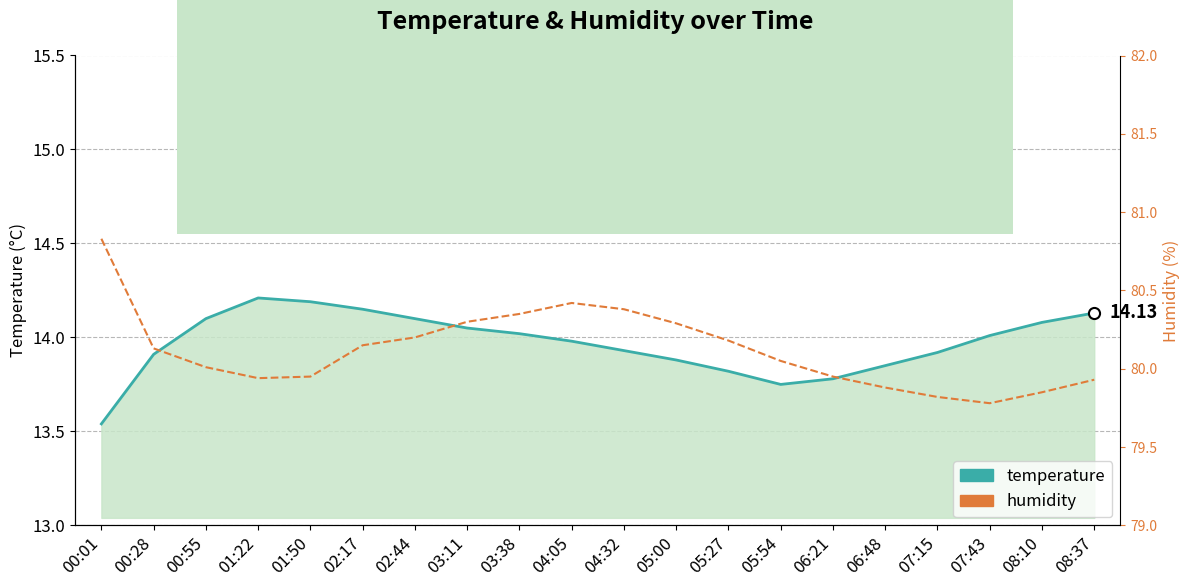

What are all the series names shown in the legend?

temperature, humidity